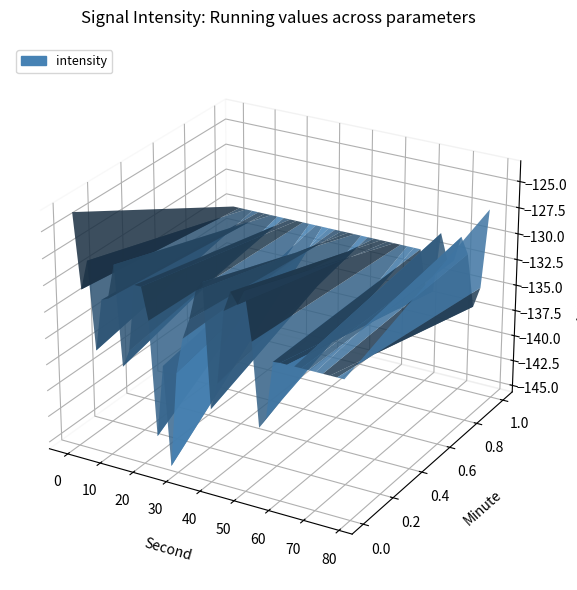

Reading right to left, what are all the values shown in this chart?

-127.4	-135.1	-137.1	-132.1	-130.6	-133.0	-133.1	-130.7	-136.5	-136.7	-132.7	-138.1	-139.2	-131.4	-126.9	-128.3	-127.3	-129.2	-136.1	-138.7	-127.0	-128.0	-130.8	-132.7	-136.1	-145.2	-135.8	-142.7	-131.9	-128.9	-128.9	-135.2	-136.8	-127.4	-130.7	-131.0	-136.0	-127.7	-130.5	-123.5